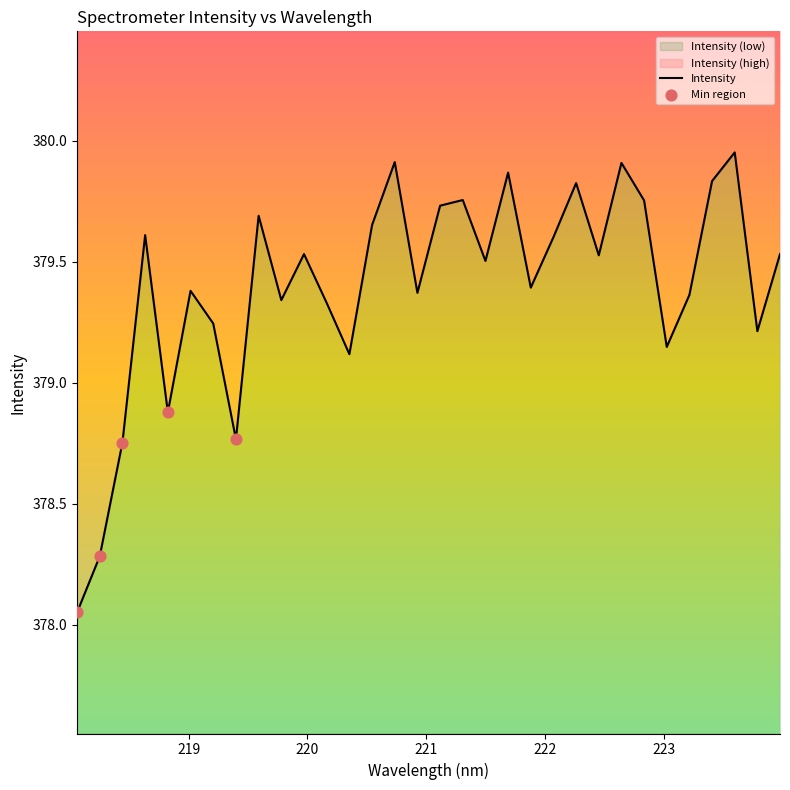

Approximately how many times larger is the value at 218.2508 compared to 219.589?

1.0